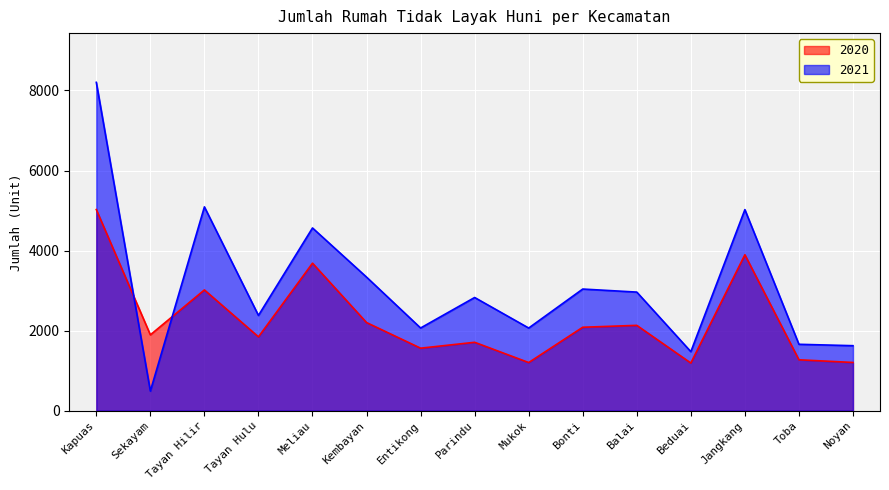

How many values in the 2020 series exceed 1895?

7